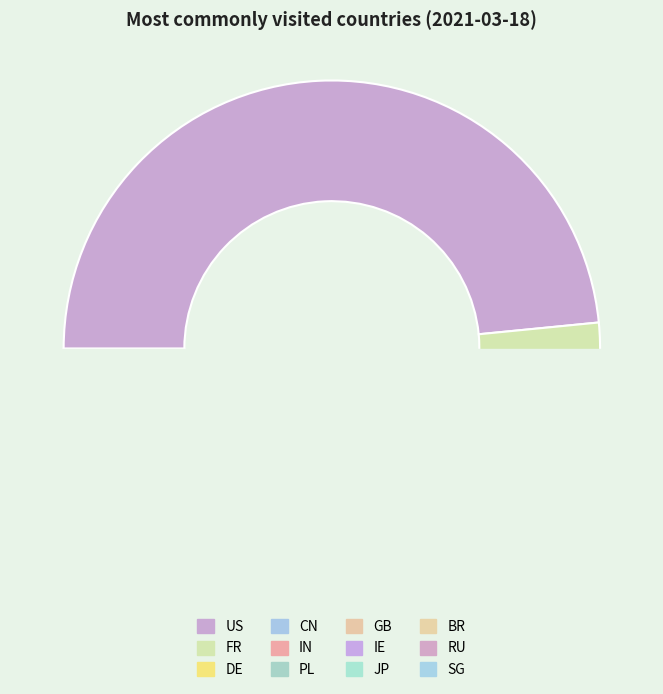

Between BR and IE, which is larger?

IE